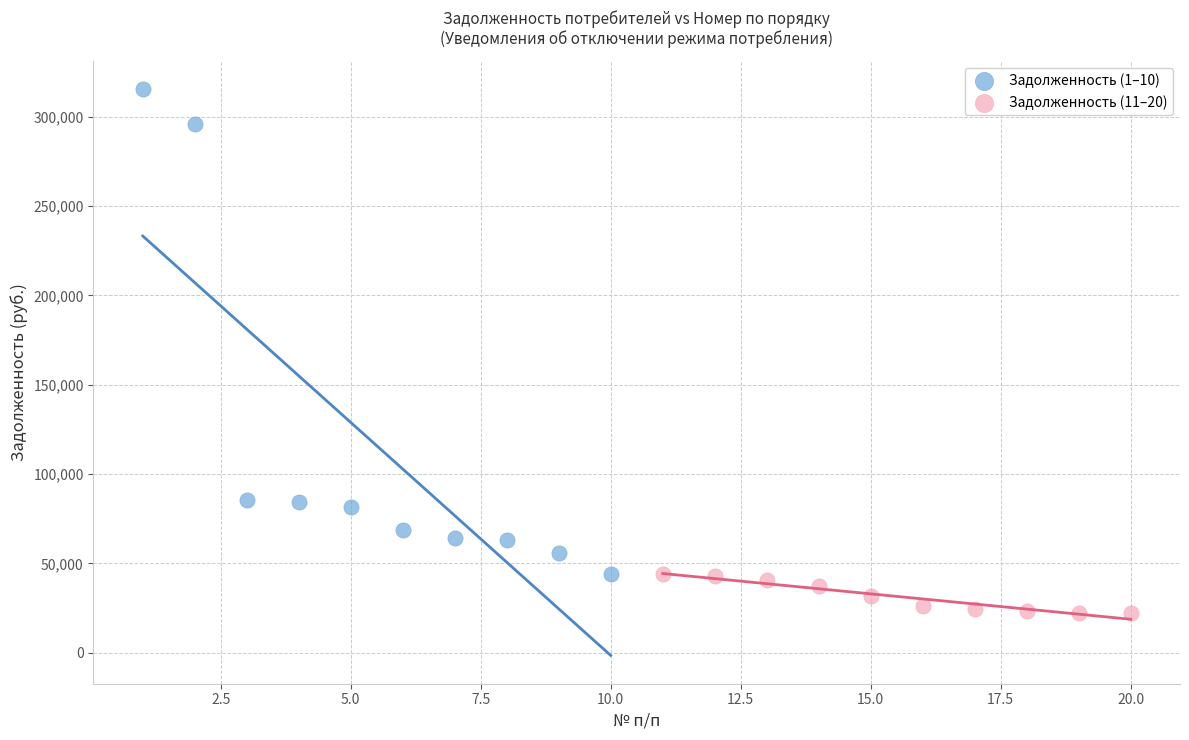

Which series reaches the minimum Y coordinate?

Задолженность (11–20)